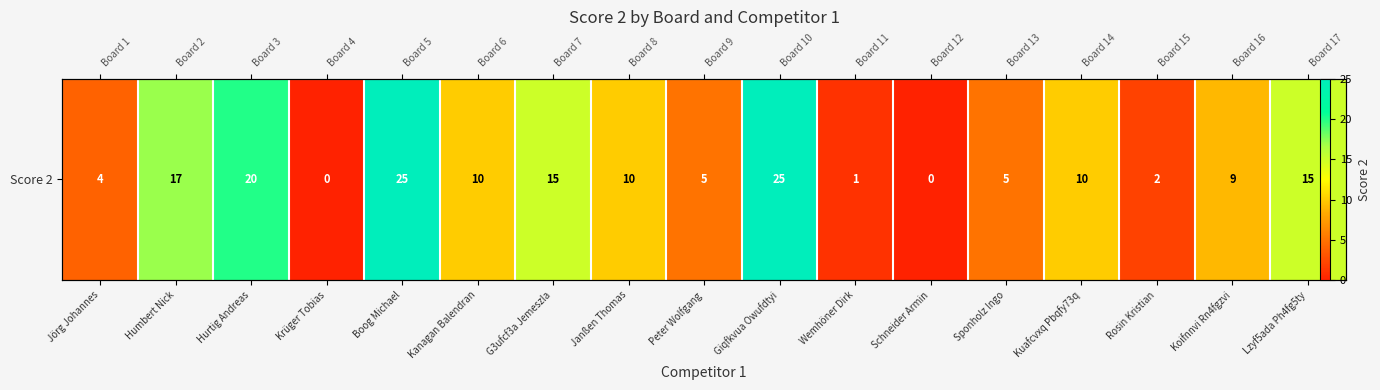

The value at Jörg Johannes is 2. True or false?

False